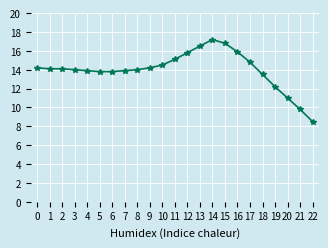

At which category does the chart reach its minimum across all series?

22